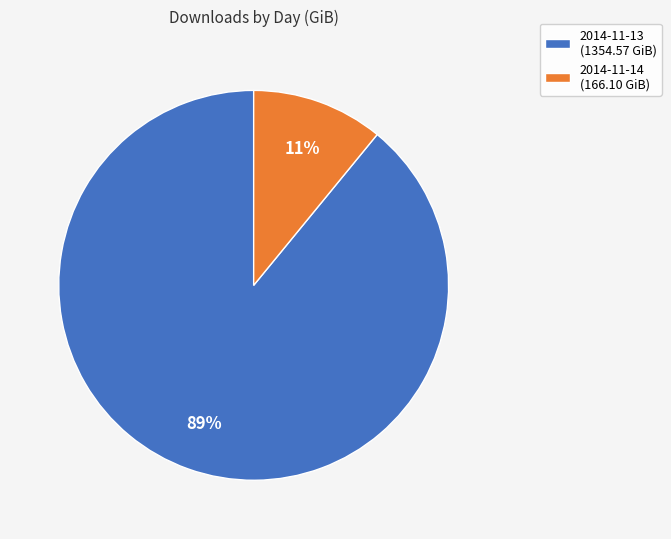

Is there a majority slice in this chart?

Yes